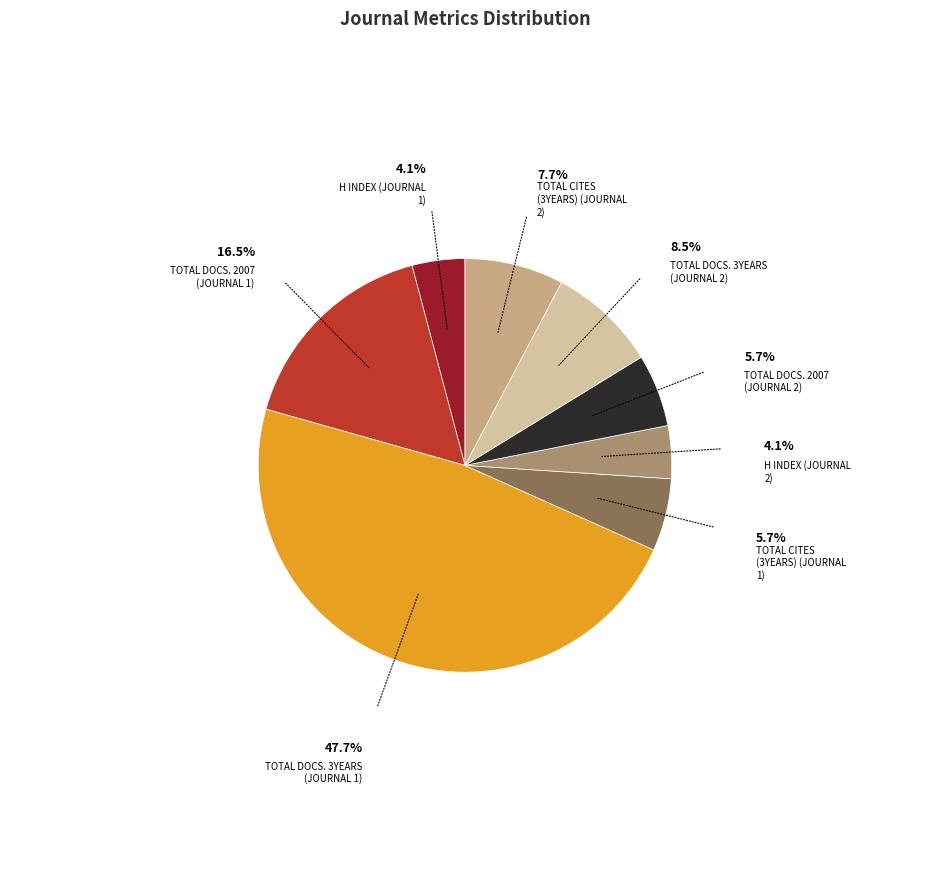

Is there a majority slice in this chart?

No